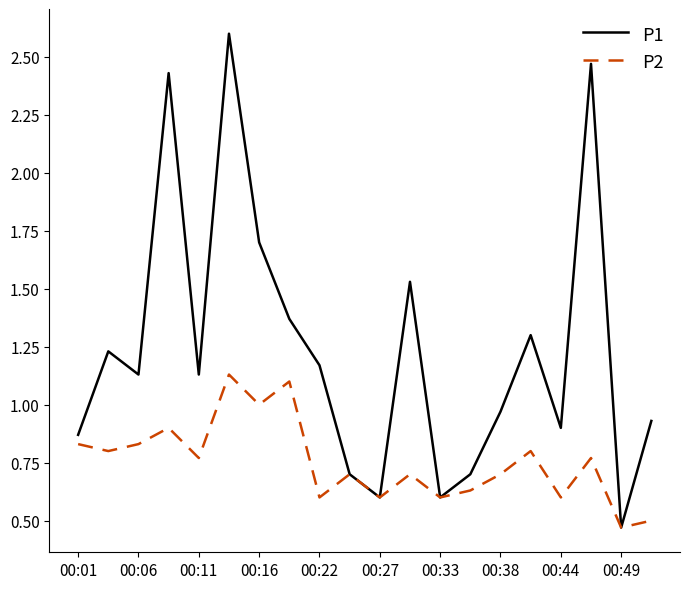

What is the maximum value for P1?

2.6